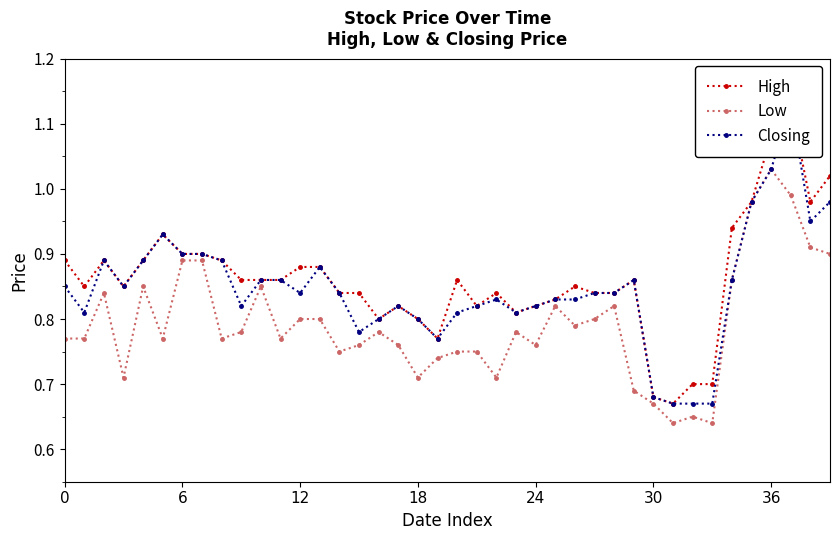

What is the sum of the High values at 17 and 31?

1.5